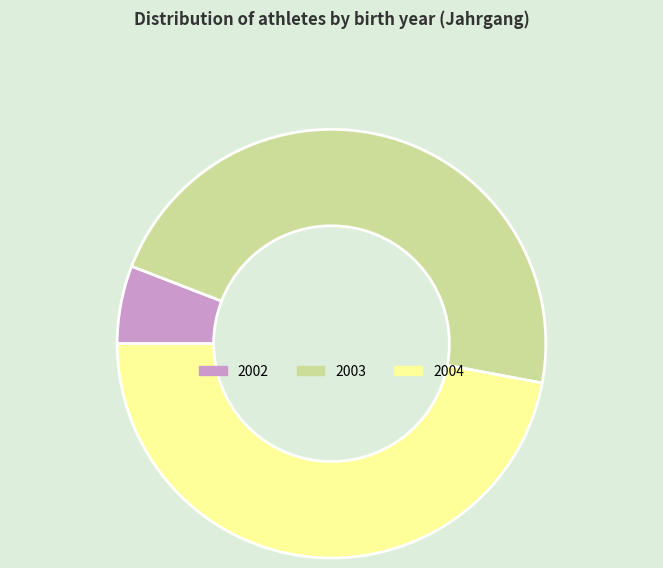

Is it true that 2003 is 47% of the pie?

True